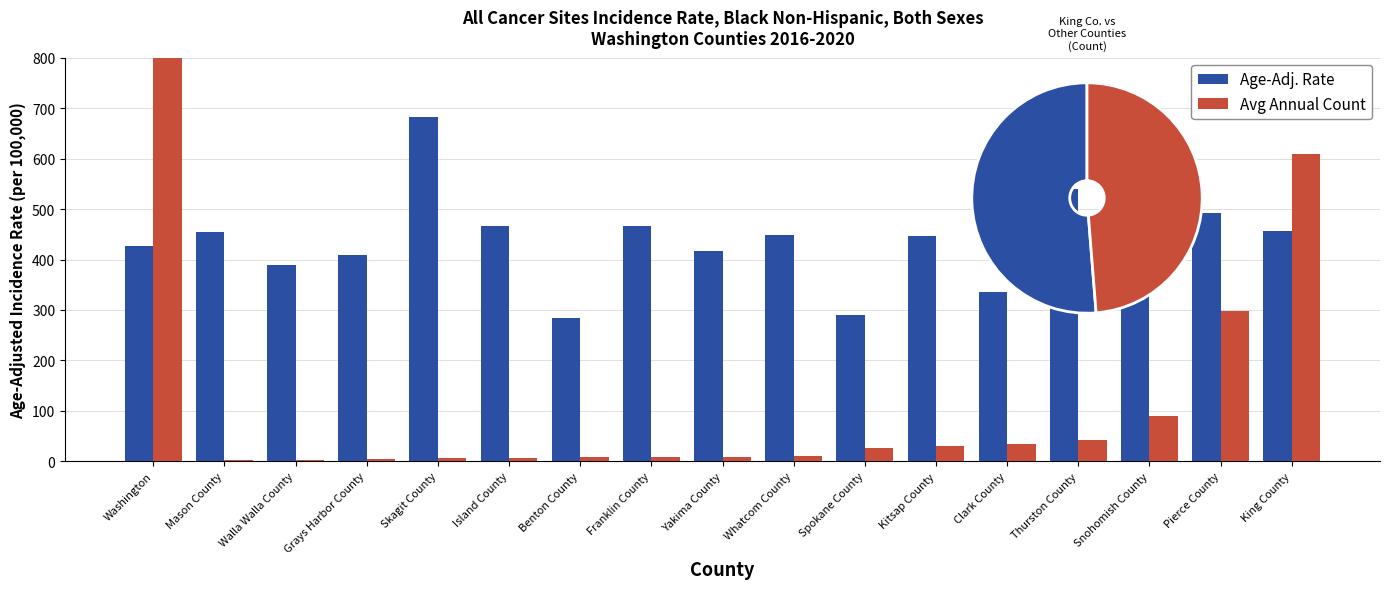

True or false: Age-Adj. Rate has a value of 449.1 at Whatcom County.

True